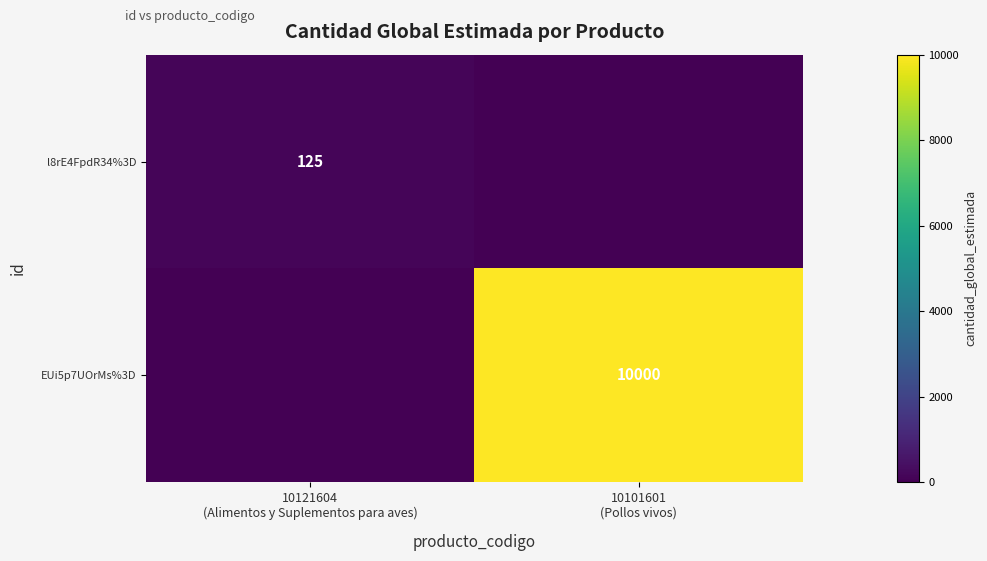

Which category has the highest value in the l8rE4FpdR34%3D series?

10121604 (Alimentos y Suplementos para aves)